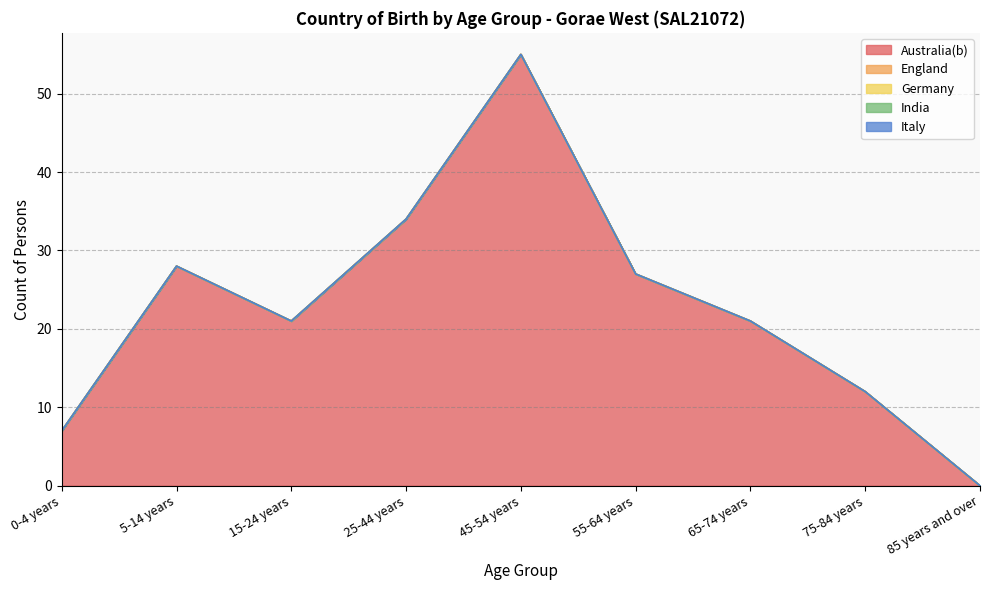

True or false: India has more than 2 interior local peaks.

False